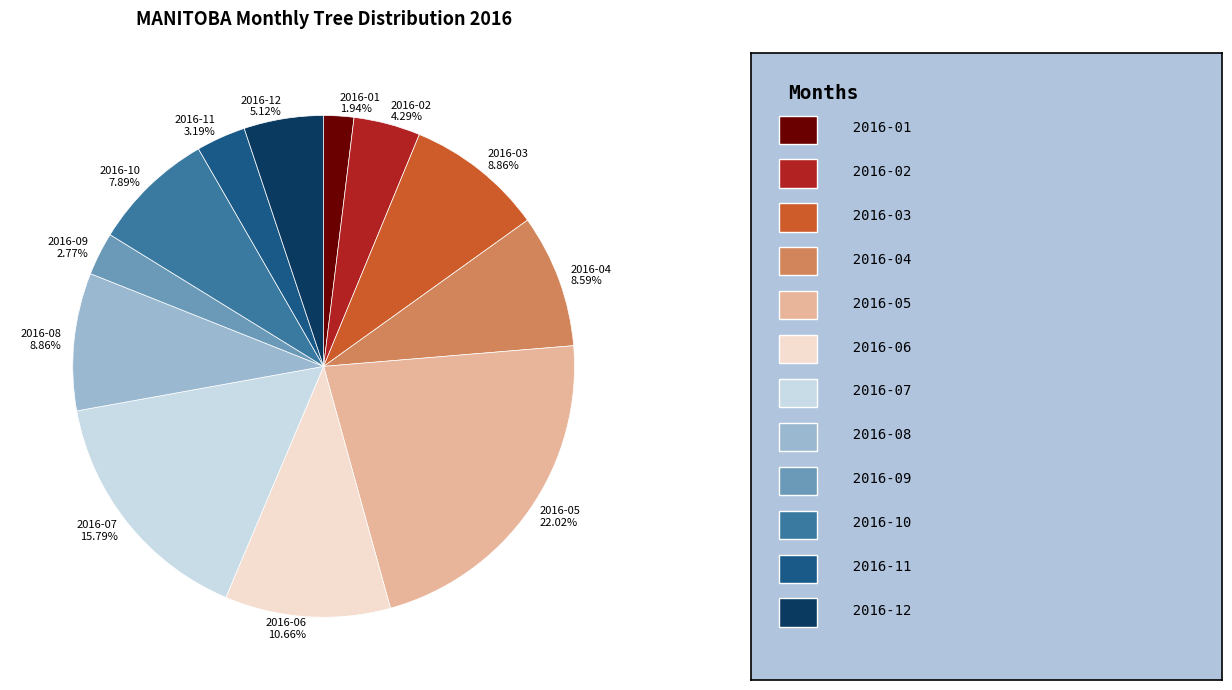

To the nearest percent, what is the difference between the largest and smallest slice percentages?

20%